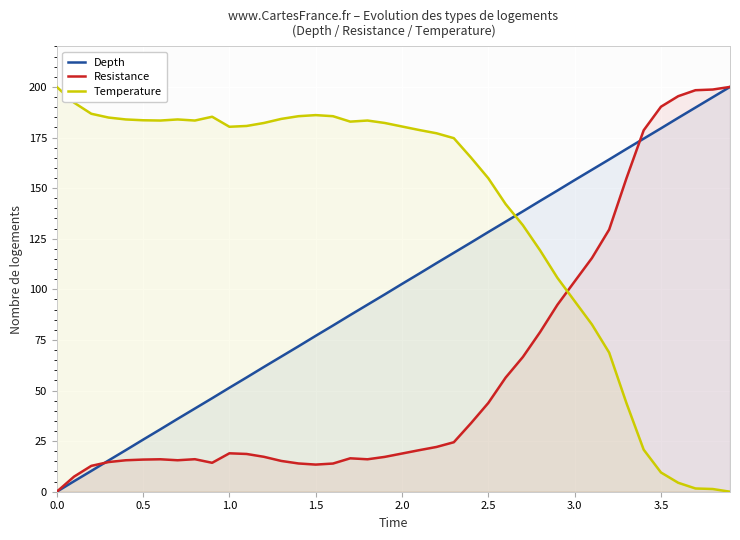

The value of Depth at 1.0 is 28.9. True or false?

False